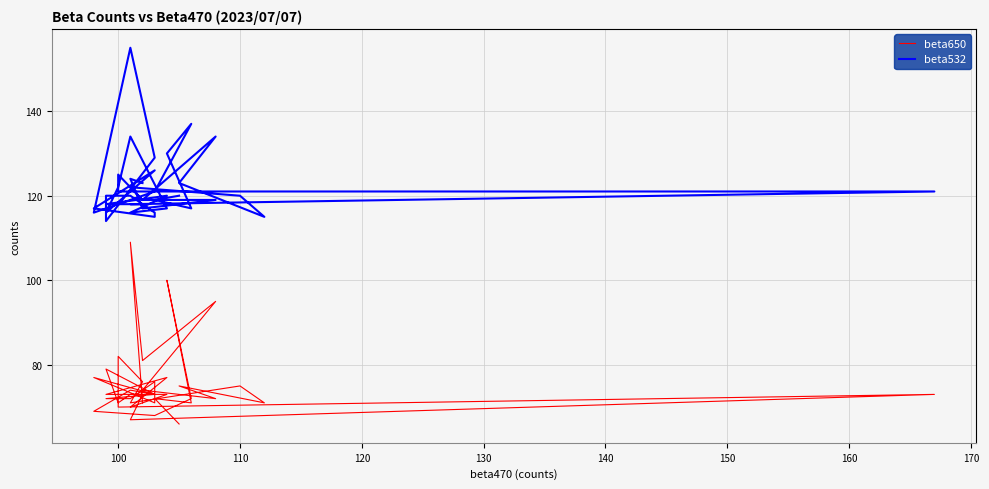

Rank the series by their maximum value, from lowest to highest.

beta650, beta532